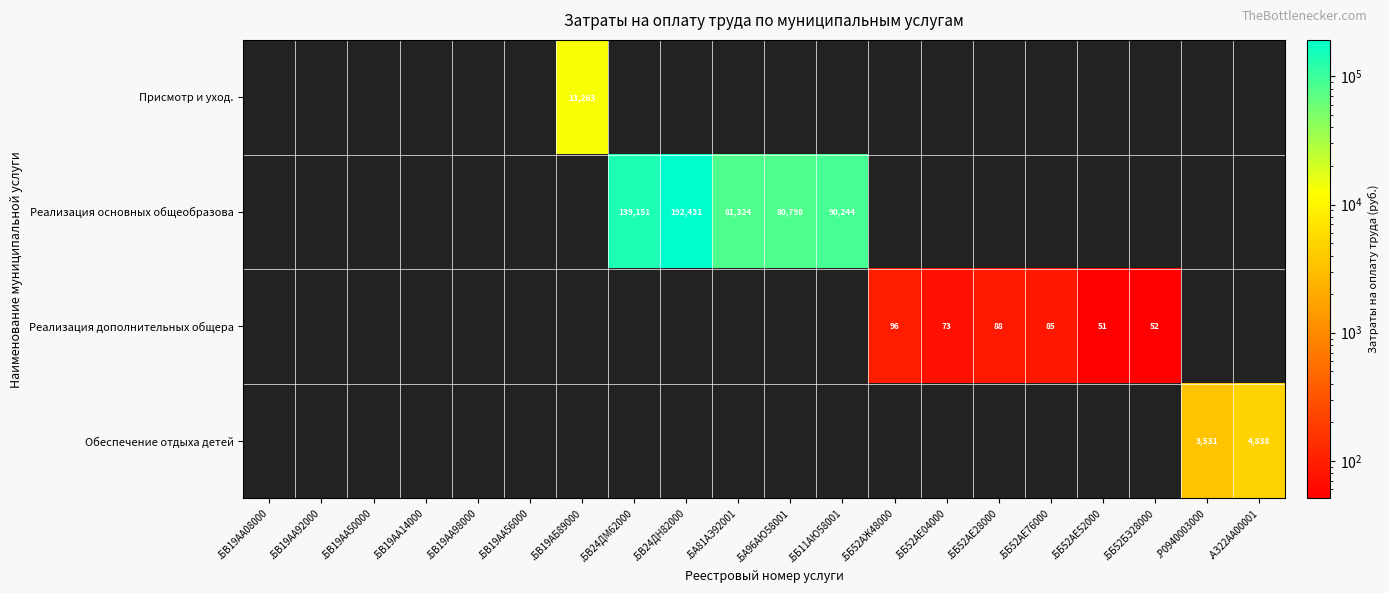

True or false: Реализация дополнительных общера has a value of 73 at .ББ52АЕ04000.

True